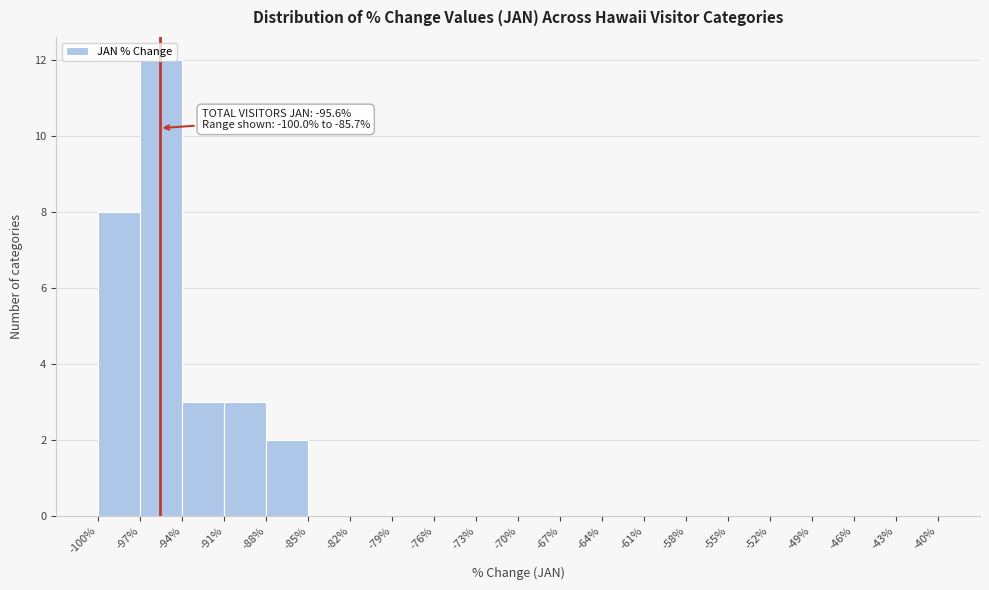

Over which range of the x-axis is the bar tallest?

-97% to -94%